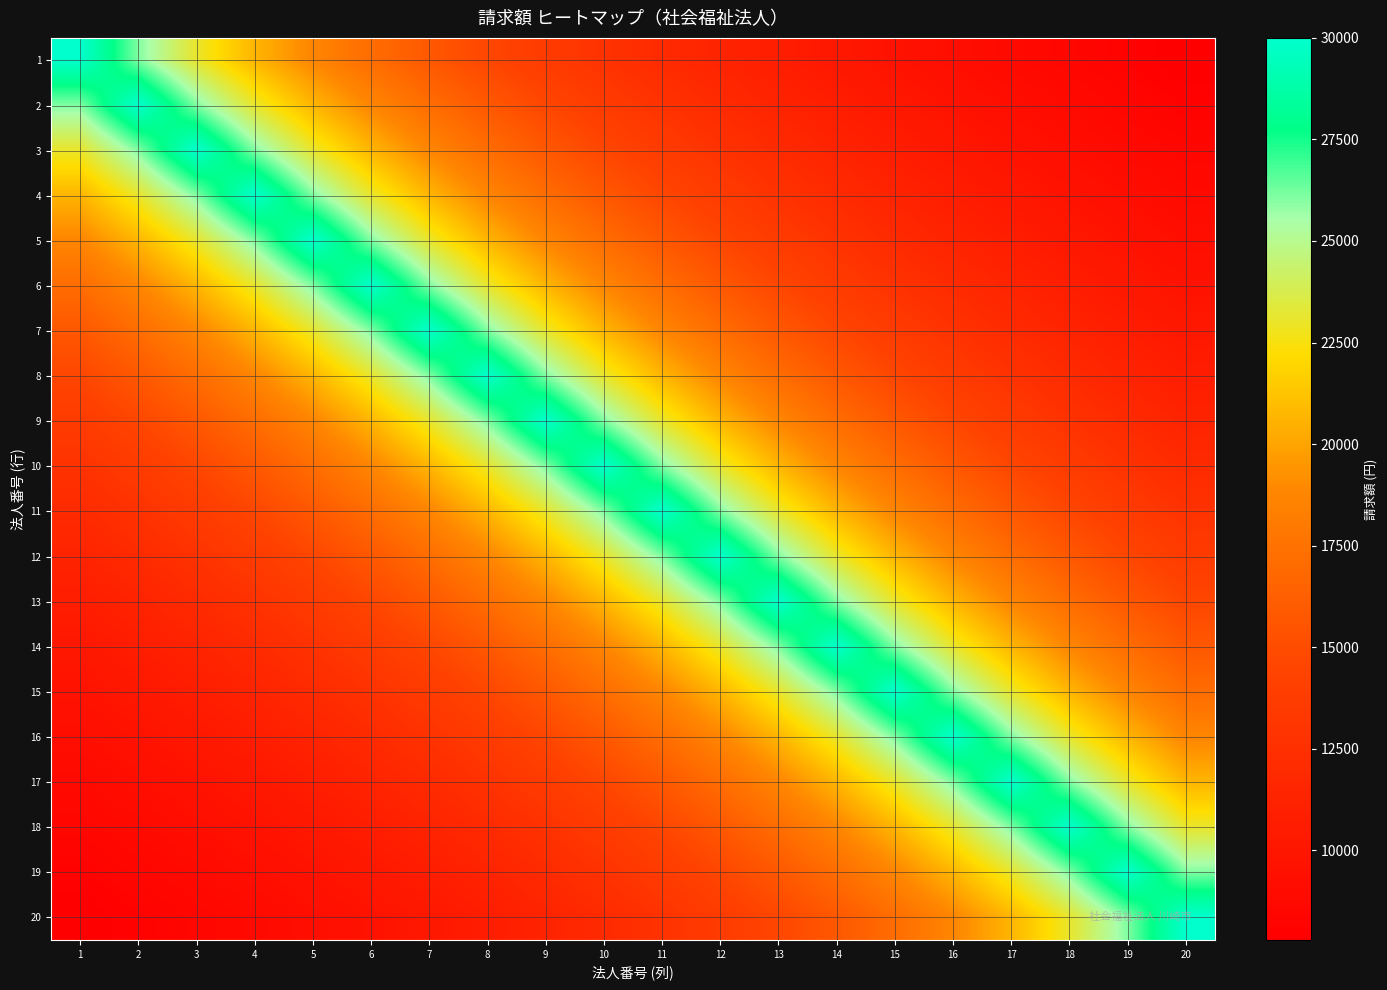

At which category does the chart reach its peak across all series?

1